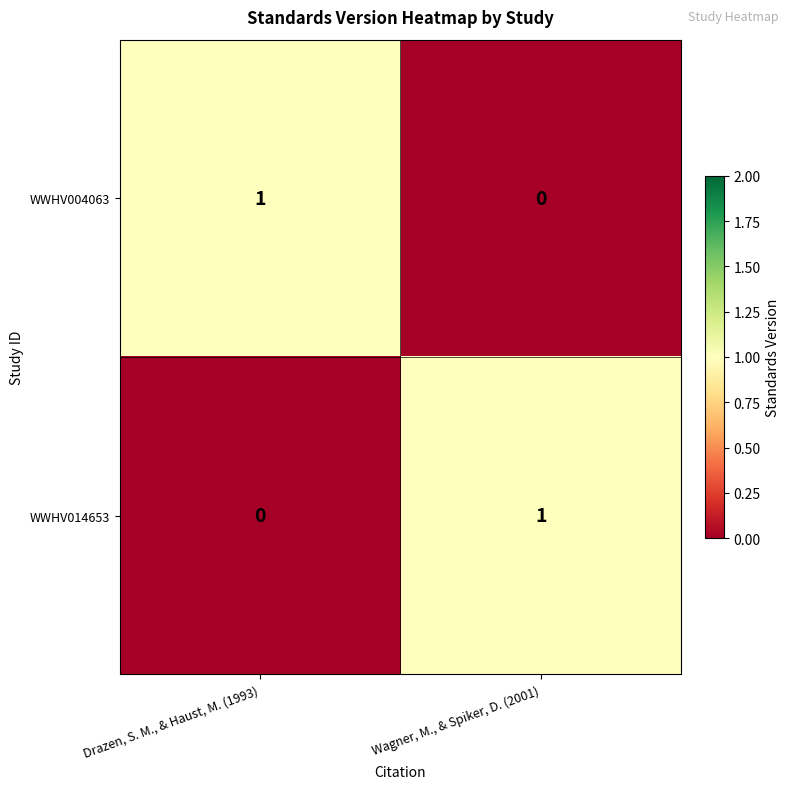

Rank the series at Wagner, M., & Spiker, D. (2001) from highest to lowest value.

WWHV014653, WWHV004063